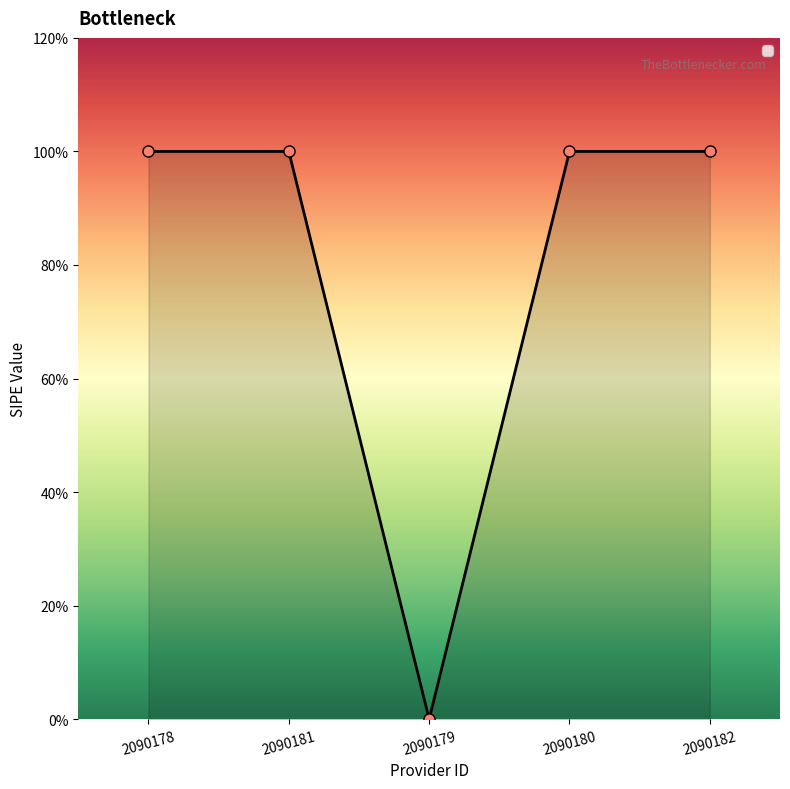

What position from the right is 2090181?

4